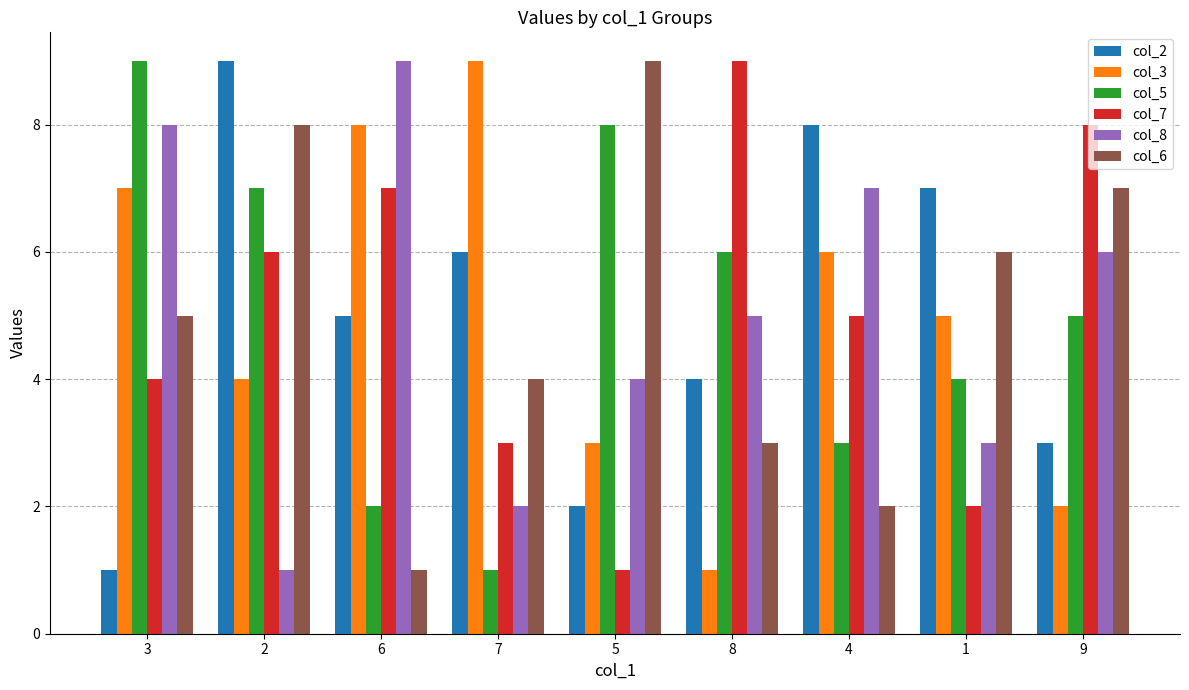

What is the value of the col_2 bar at the 3rd from the left?

5